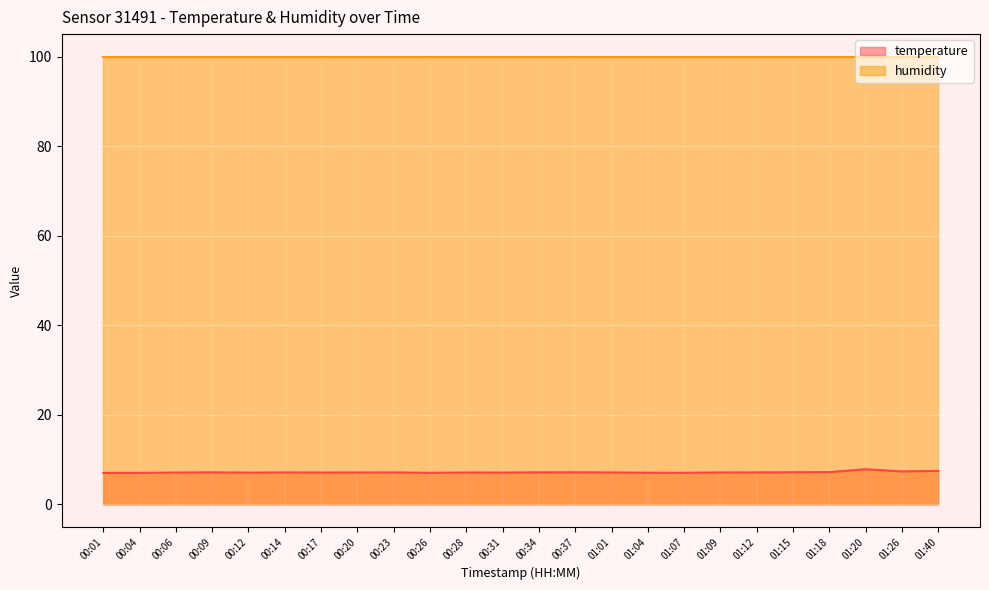

What is the label of the 13th point from the left?

00:34